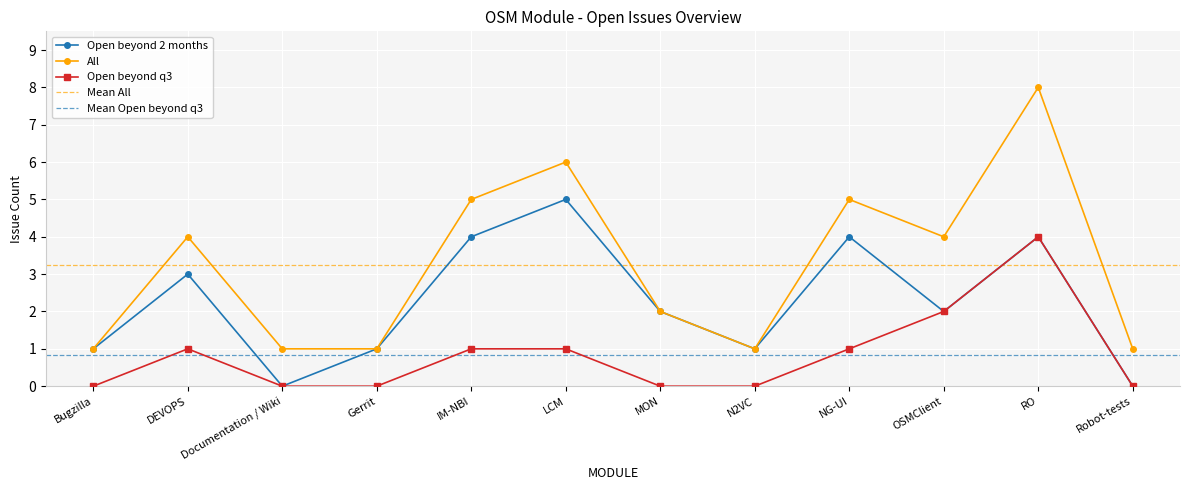

What is the difference between the highest and lowest values at RO?

4